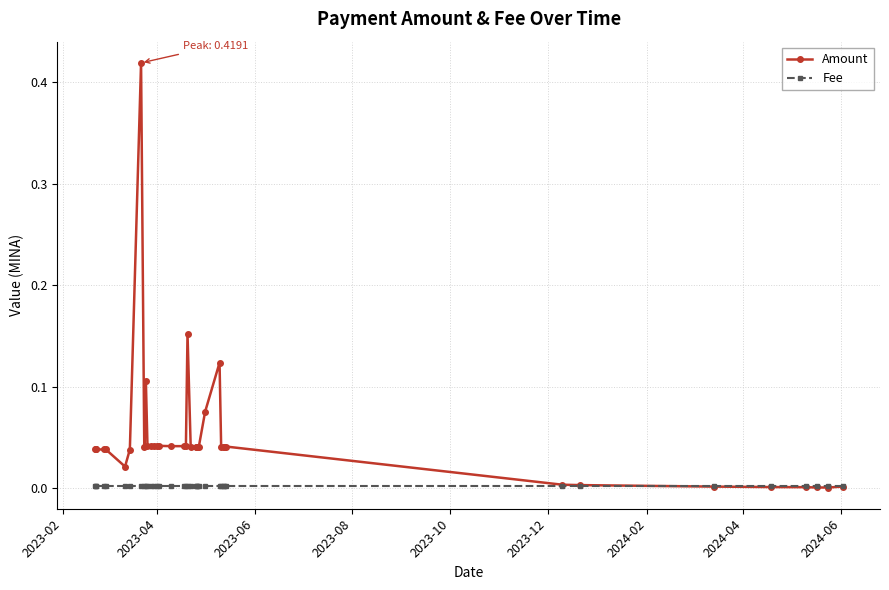

Reading left to right, list all the values displayed in this chart.

Amount: 0.0	0.0	0.0	0.0	0.0	0.0	0.0	0.4	0.0	0.1	0.0	0.0	0.0	0.0	0.0	0.0	0.0	0.0	0.2	0.0	0.0	0.0	0.0	0.0	0.1	0.1	0.0	0.0	0.0	0.0	0.0	0.0	0.0	0.0	0.0	0.0	0.0	0.0
Fee: 0.0	0.0	0.0	0.0	0.0	0.0	0.0	0.0	0.0	0.0	0.0	0.0	0.0	0.0	0.0	0.0	0.0	0.0	0.0	0.0	0.0	0.0	0.0	0.0	0.0	0.0	0.0	0.0	0.0	0.0	0.0	0.0	0.0	0.0	0.0	0.0	0.0	0.0